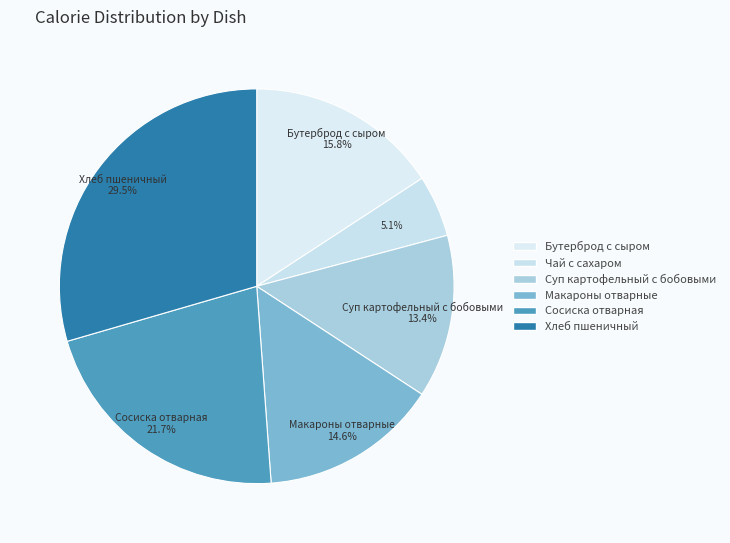

Between Макароны отварные and Хлеб пшеничный, which is larger?

Хлеб пшеничный